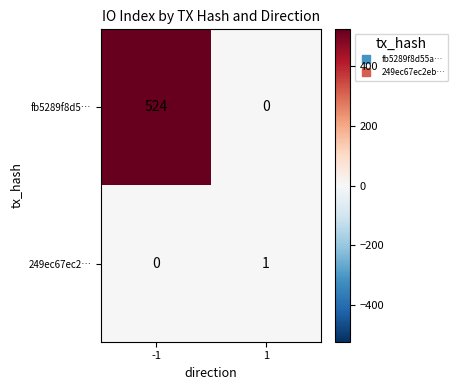

Rank the series by their maximum value, from lowest to highest.

249ec67ec2…, fb5289f8d5…